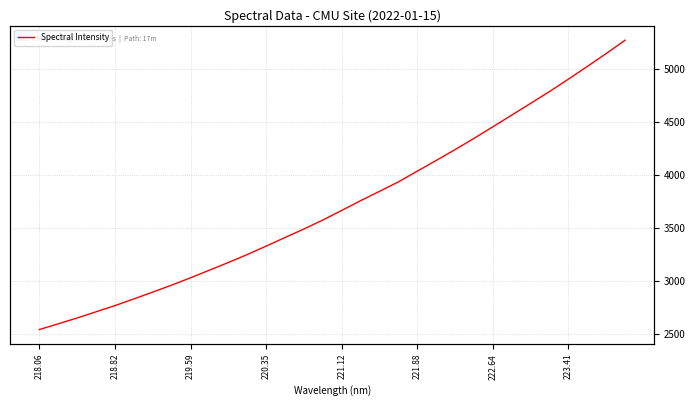

True or false: the data shows 7816.1 at 30.

False